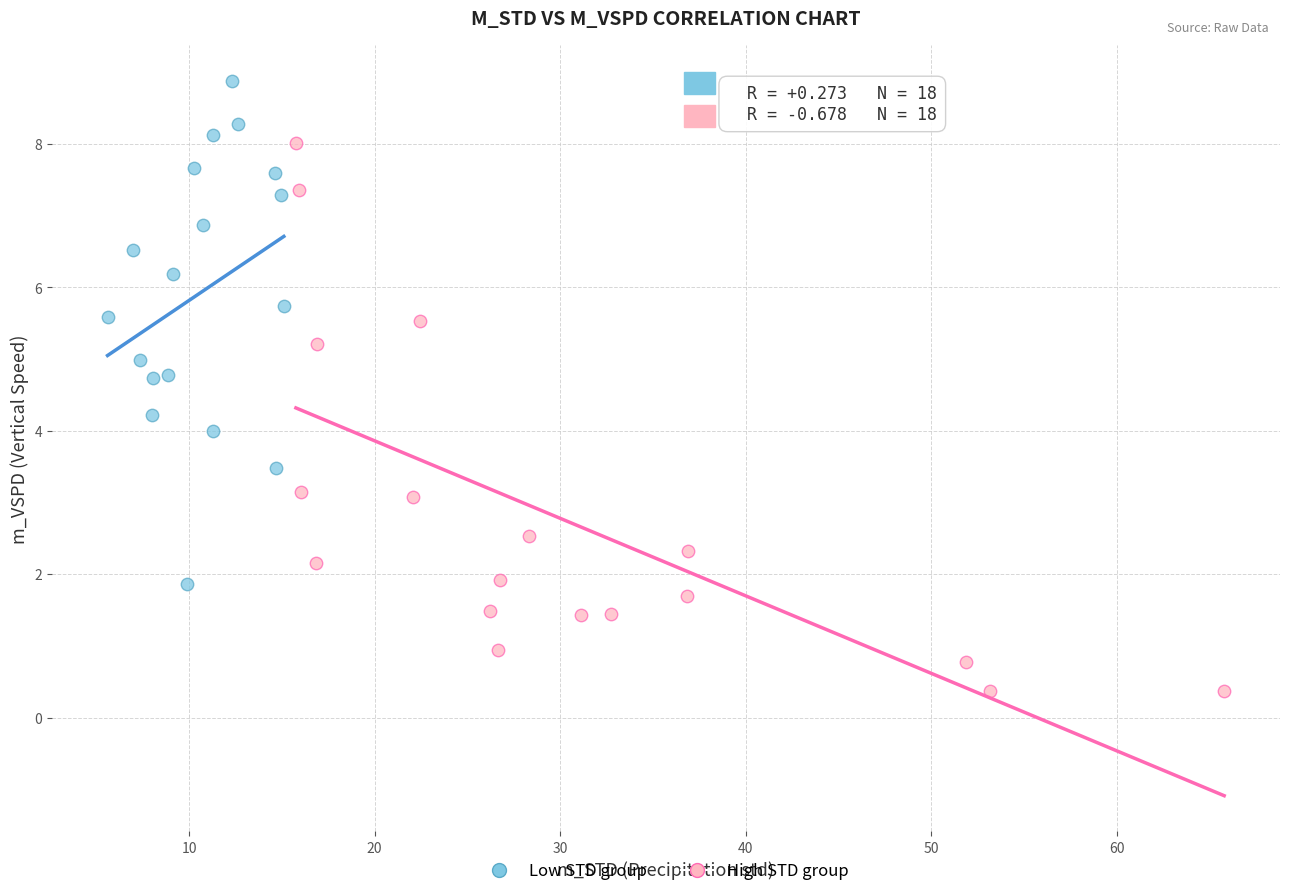

Which series reaches the maximum Y coordinate?

Low STD group